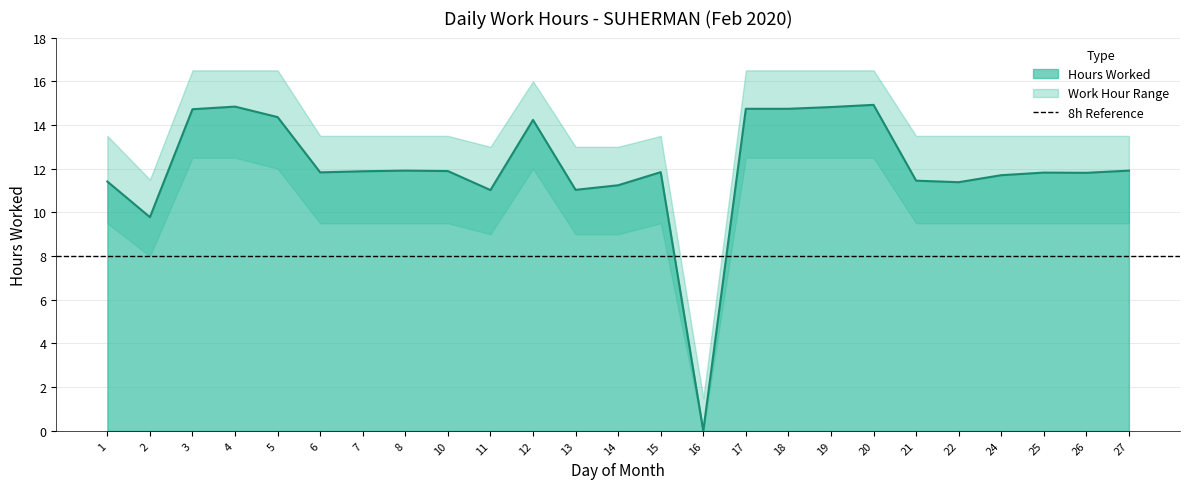

Does the chart have visible grid lines?

Yes